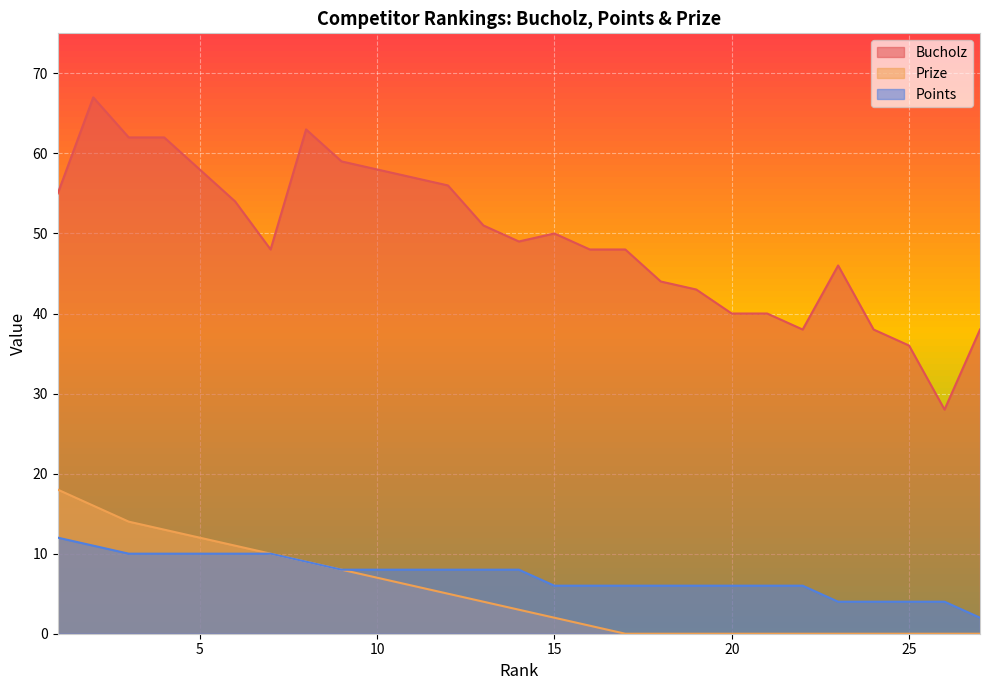

True or false: Bucholz and Points cross at least once.

False